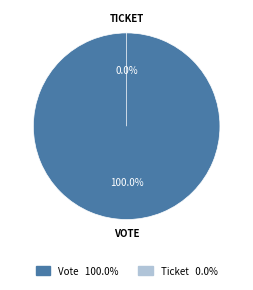

Is it true that Ticket is 6% of the pie?

False